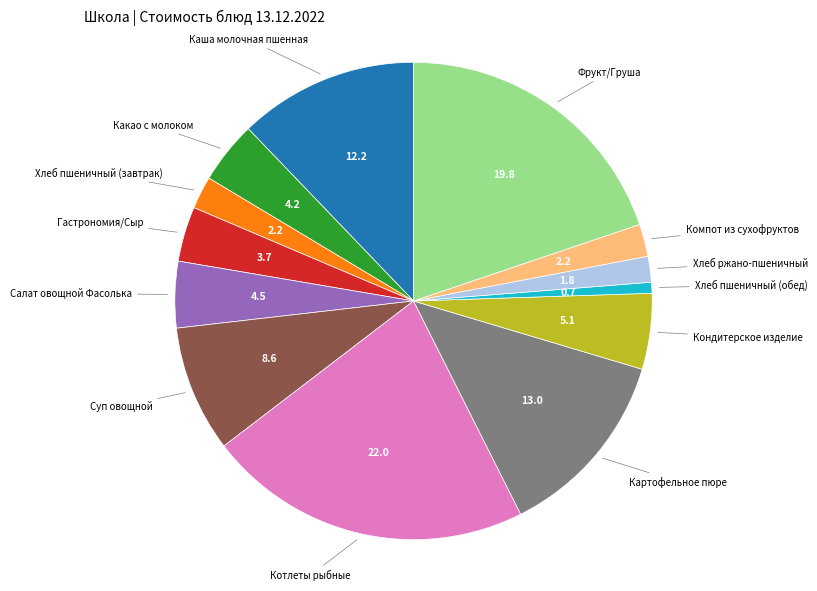

Does any single category account for the majority?

No